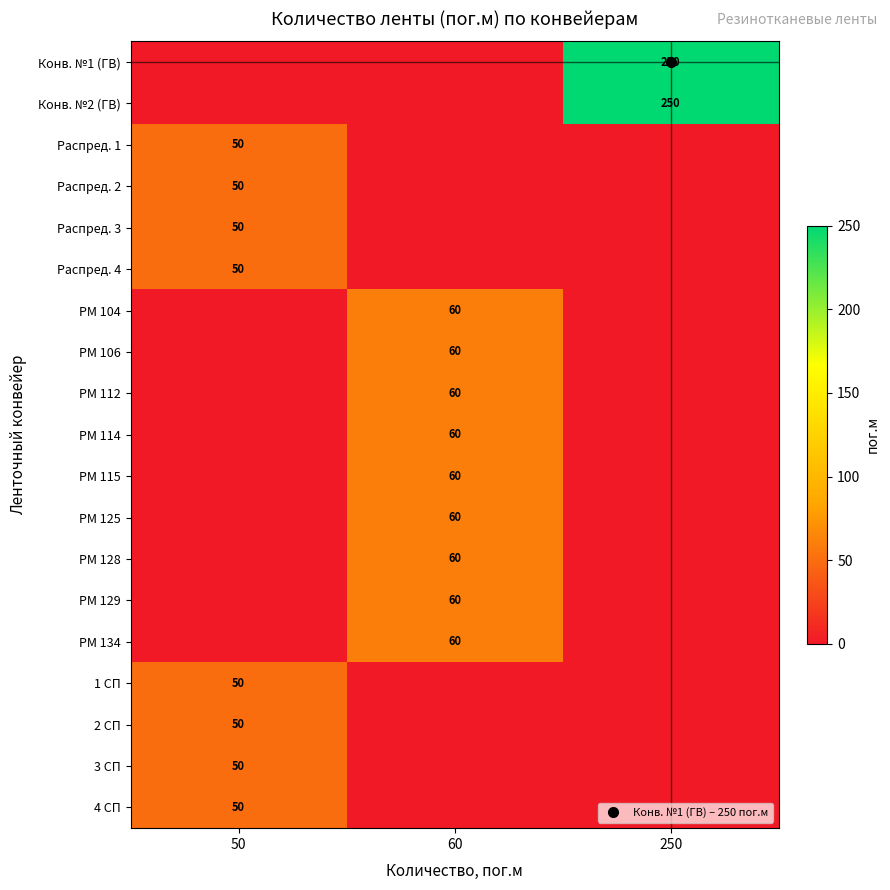

Which series has the largest total across all categories?

Конв. №1 (ГВ)